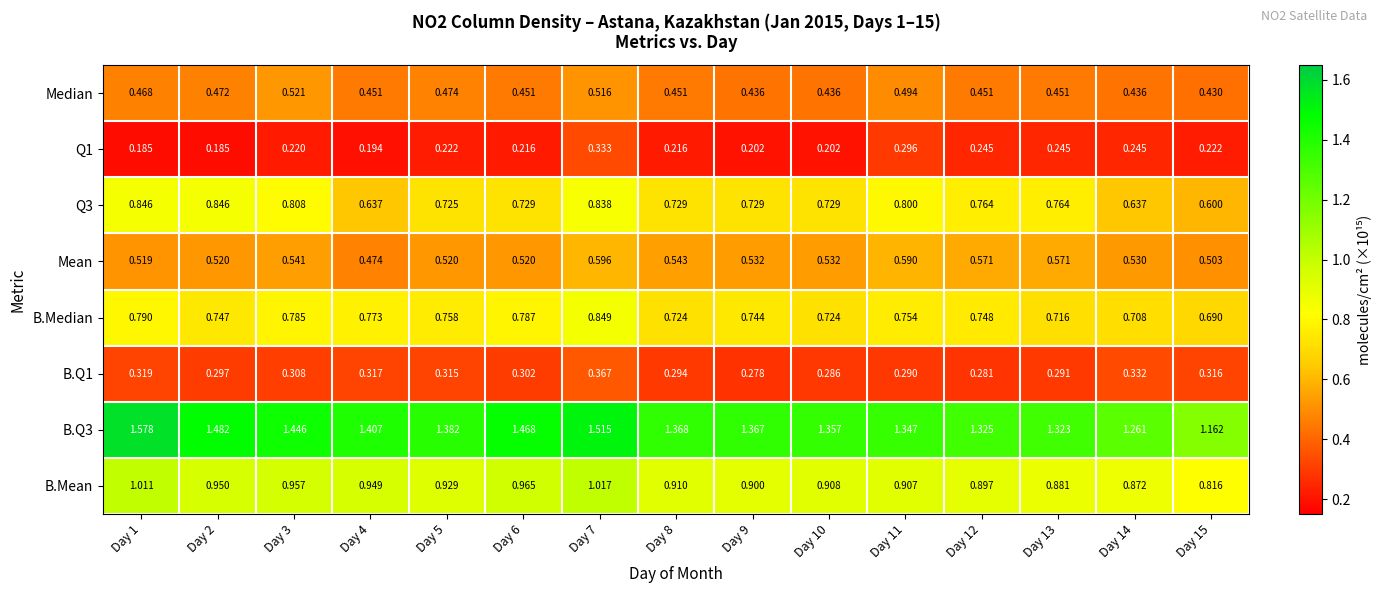

Is the value of Q1 at Day 4 greater than the value of B.Q1 at Day 3?

No